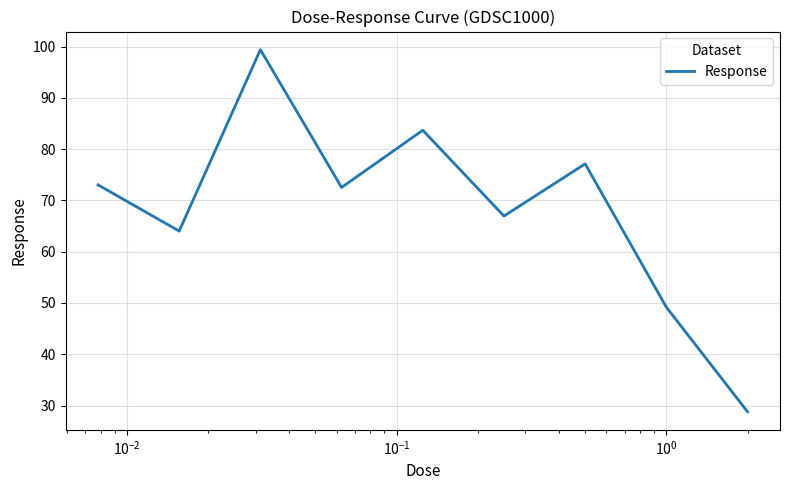

Reading right to left, transcribe all the data shown in this chart.

28.8	49.2	77.1	67.0	83.7	72.5	99.4	64.0	73.0